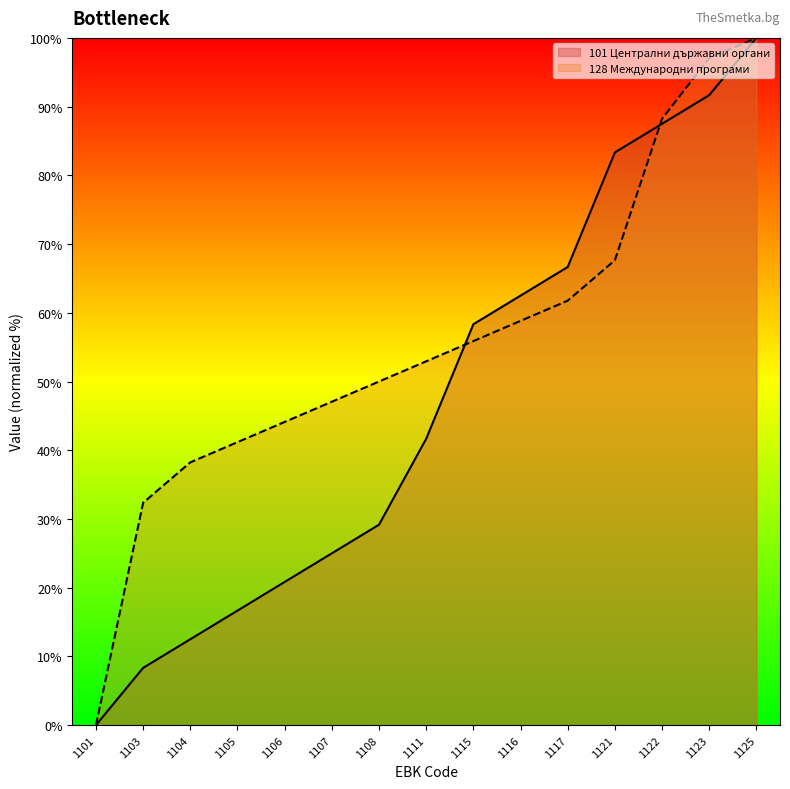

Where do 128 Международни програми and 101 Централни държавни органи first cross each other?

1111 and 1115